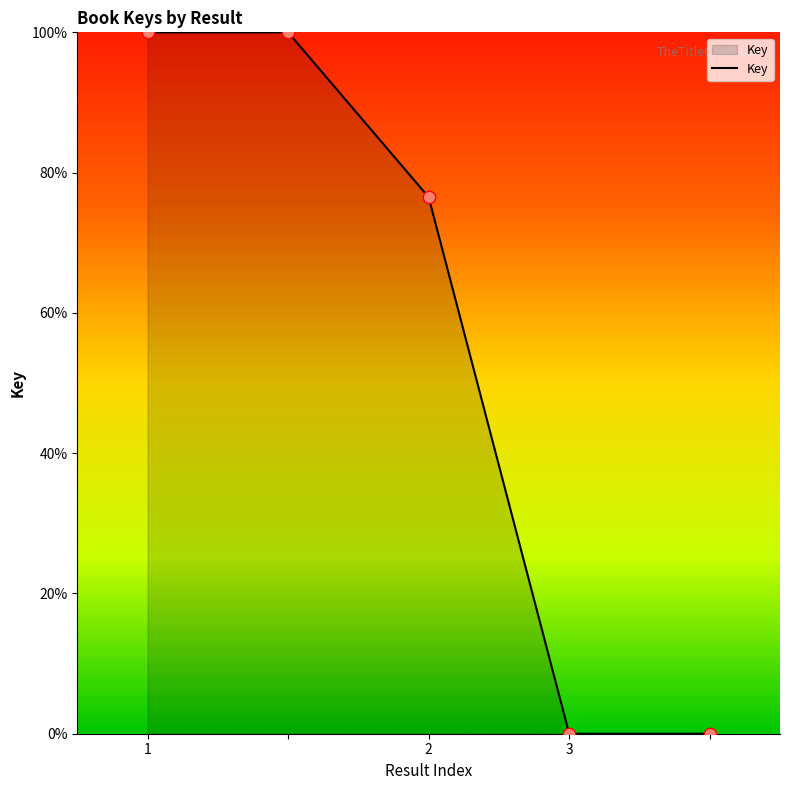

What is the sum of all values?

276.5